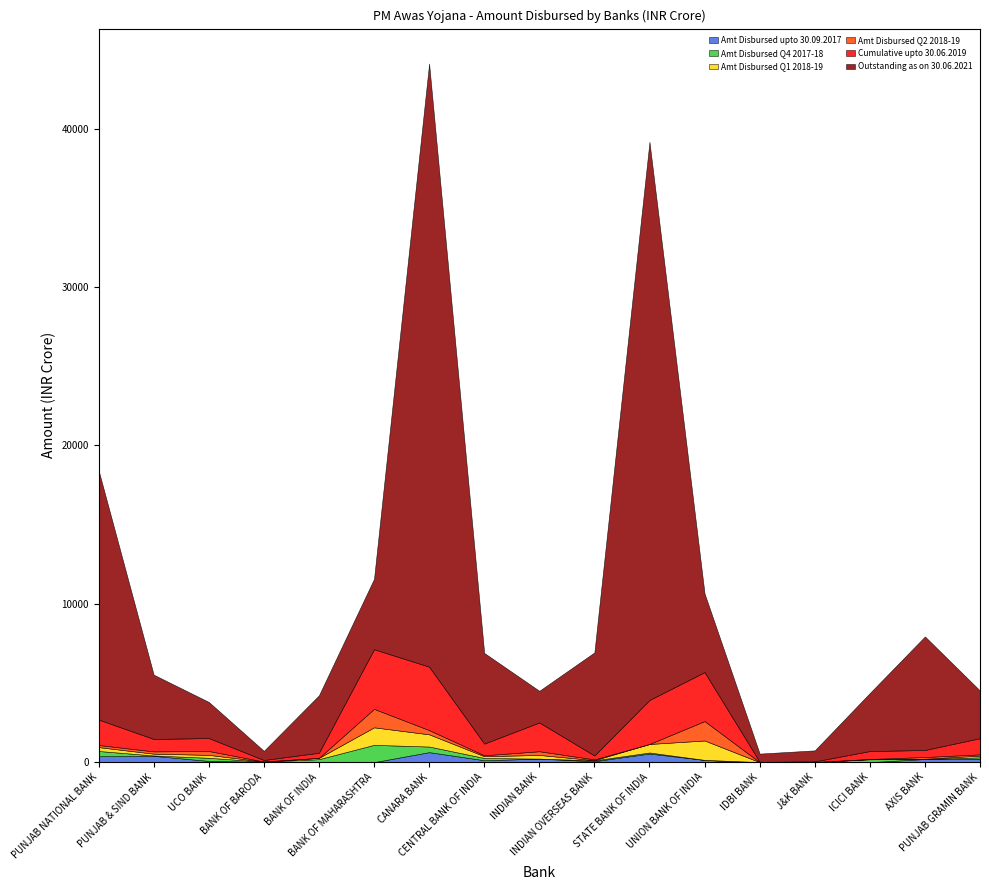

What is the maximum value shown in the chart?

38083.0